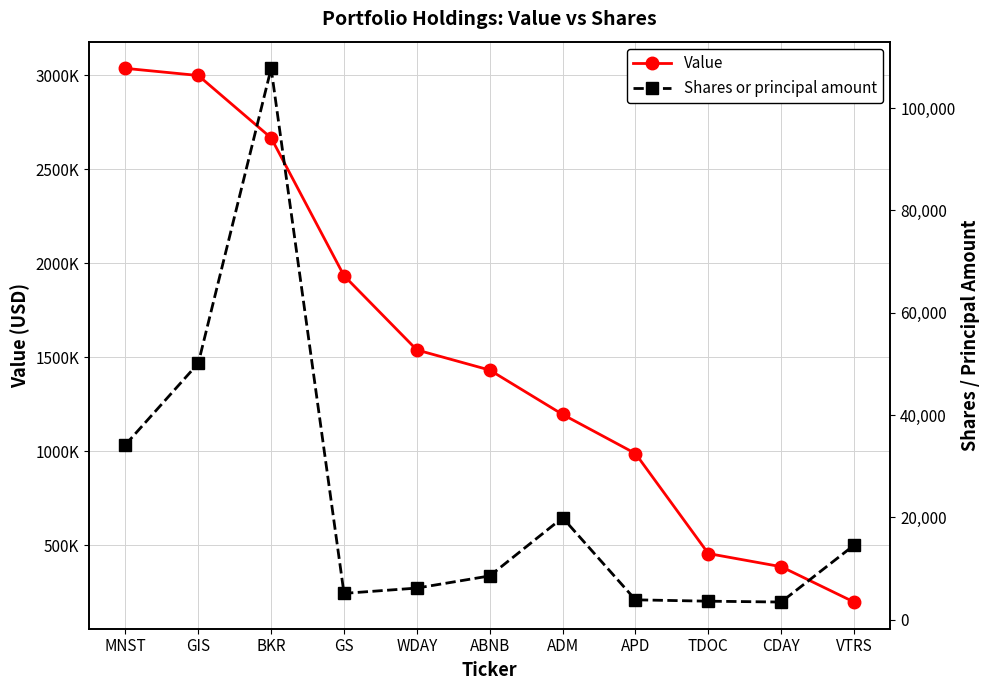

How many lines are shown in the chart?

2